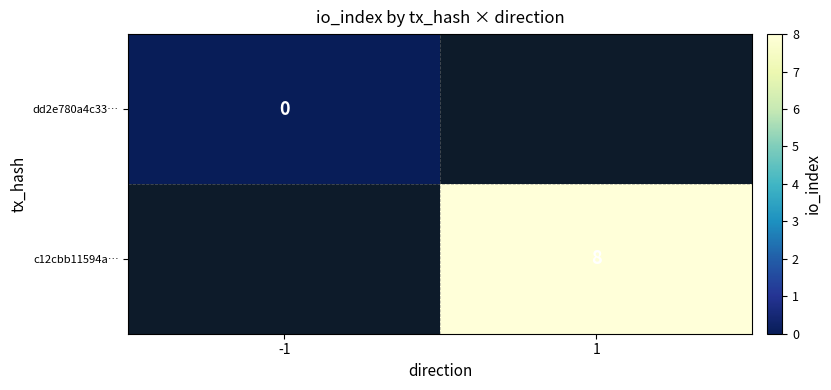

Is it true that c12cbb11594a… equals 3 at 1?

False